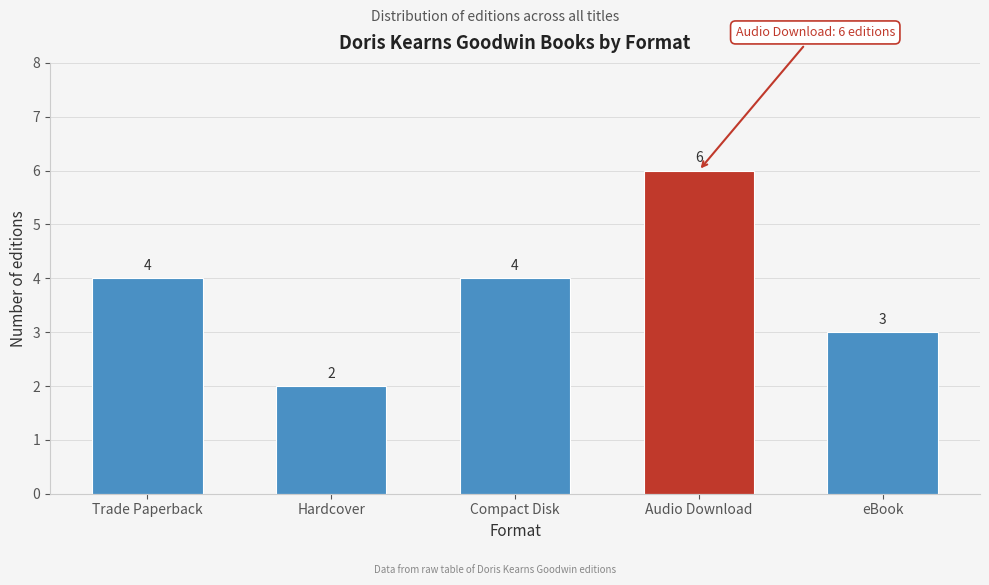

Reading right to left, extract all data points from this chart.

eBook=3	Audio Download=6	Compact Disk=4	Hardcover=2	Trade Paperback=4